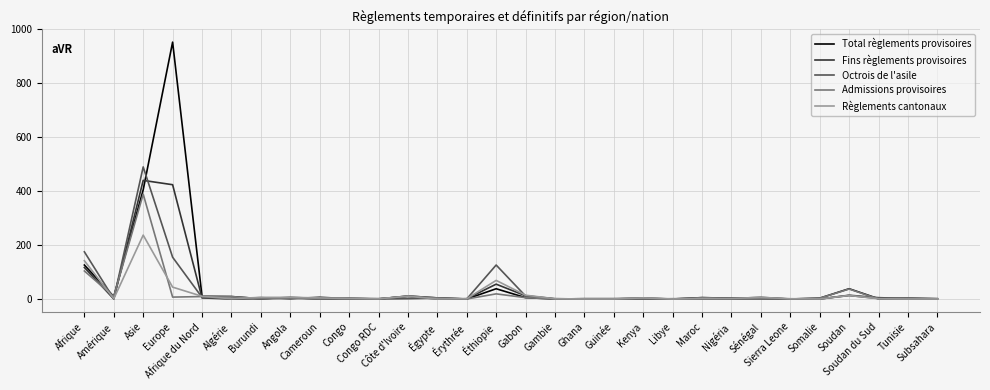

What is the average value of the Règlements cantonaux series?

19